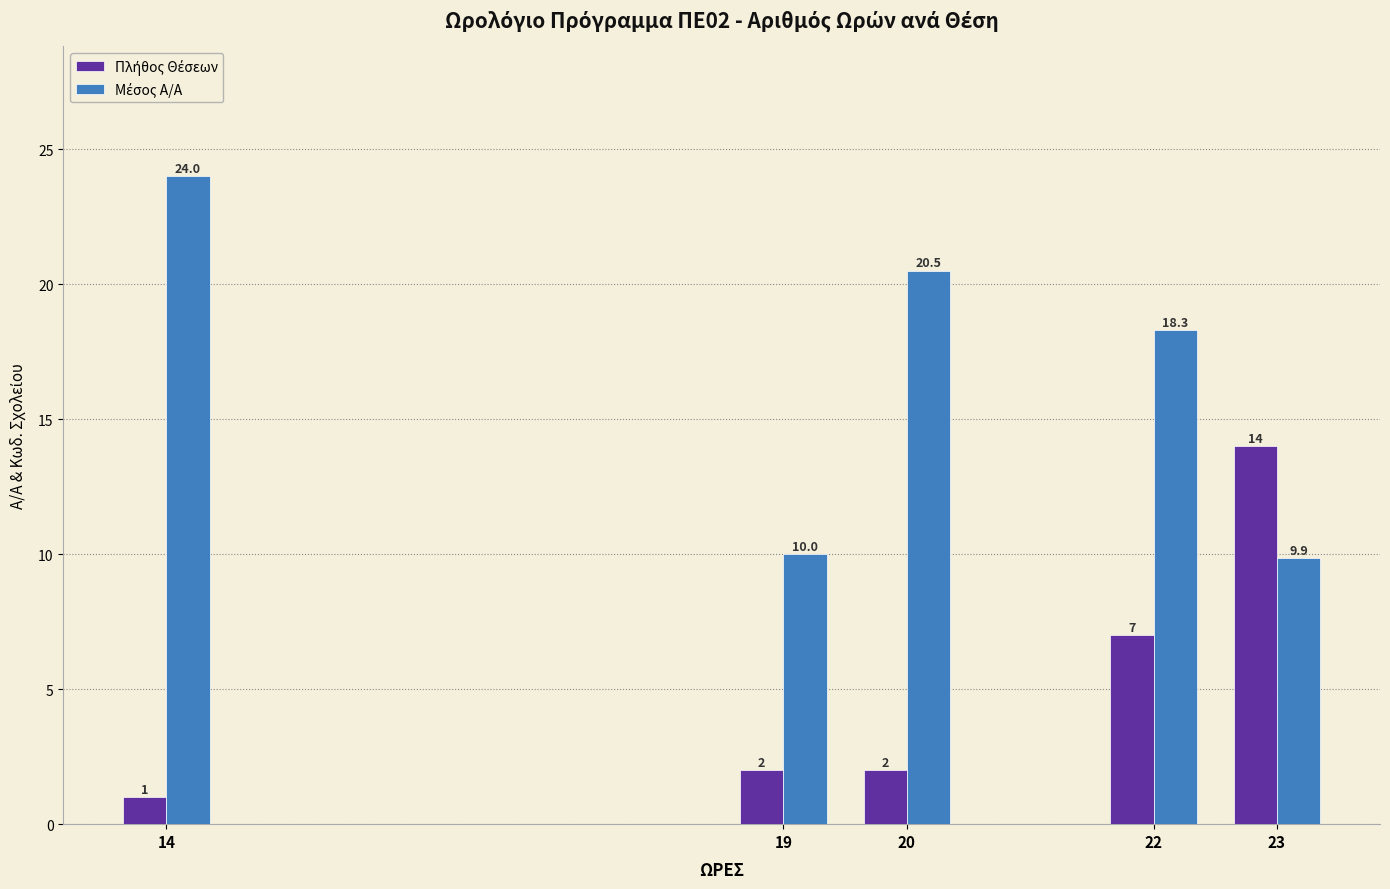

At how many categories does at least one series exceed 12?

4